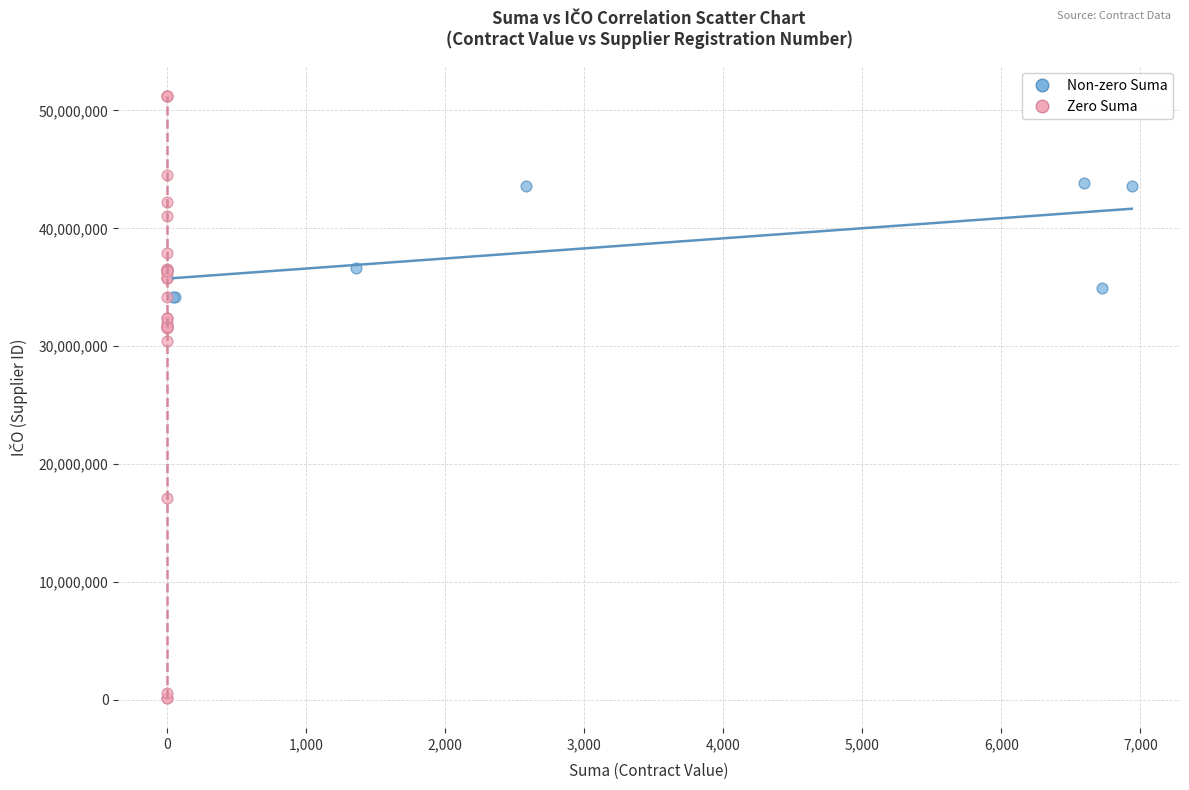

Which series contains the lowest Y value?

Zero Suma